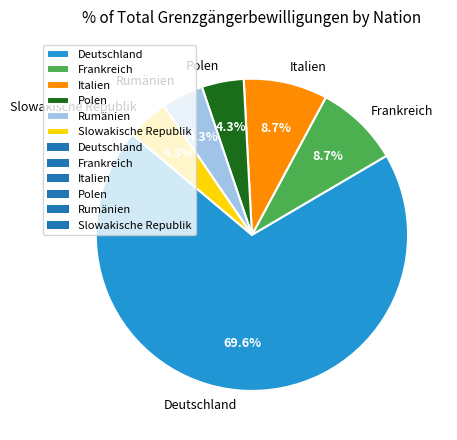

The Rumänien slice represents 15% of the pie. True or false?

False